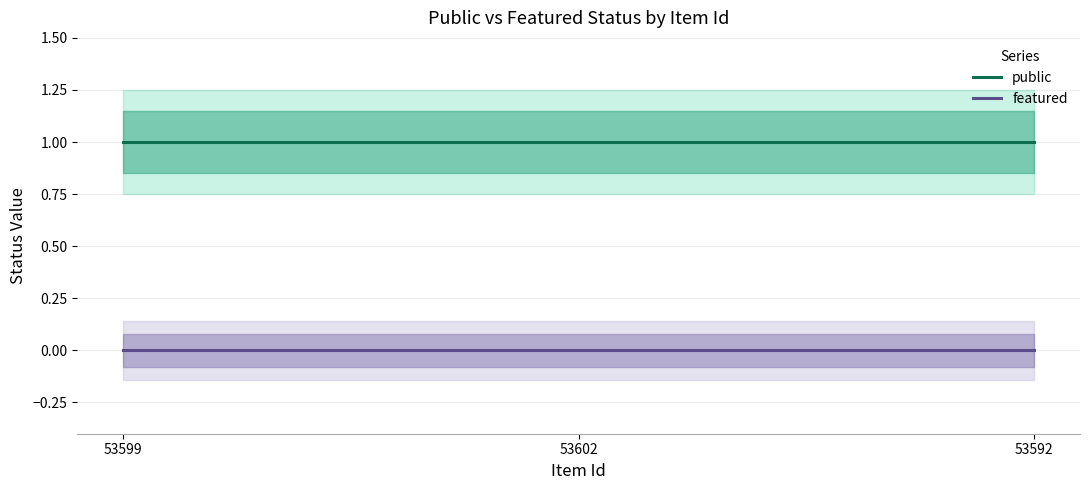

Where is public nearest to the value 1?

53599